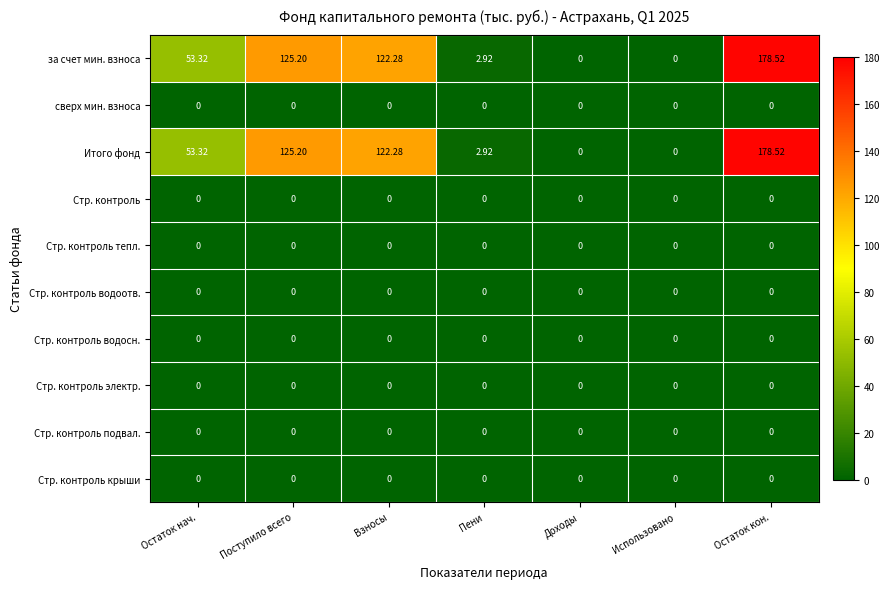

Which label corresponds to the largest value in the chart?

Остаток кон.